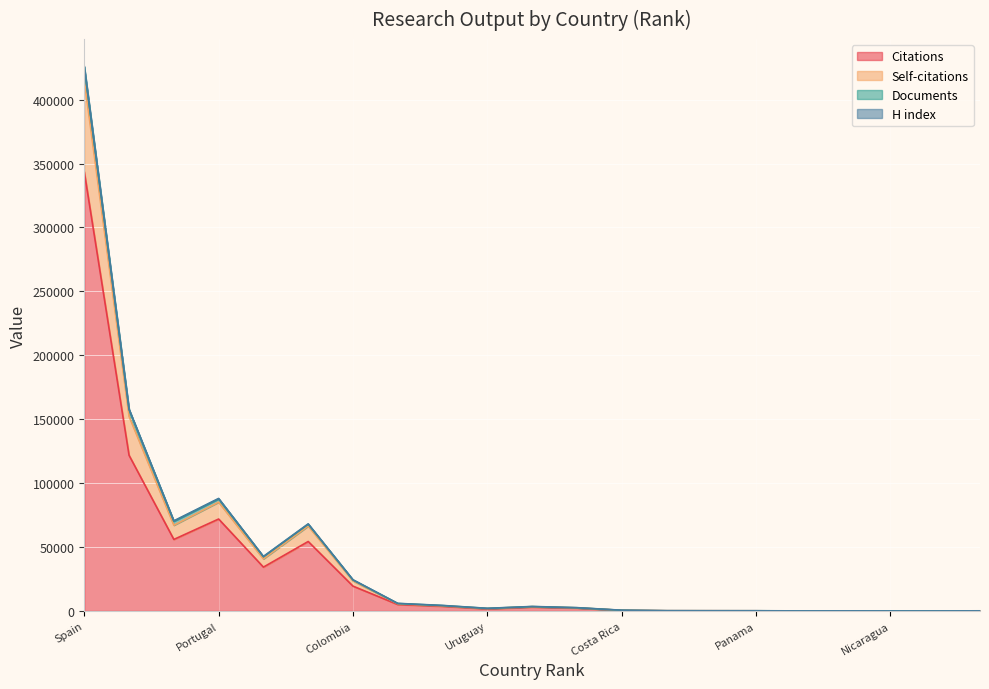

Is the value of Self-citations at Cuba greater than the value of Documents at Uruguay?

Yes